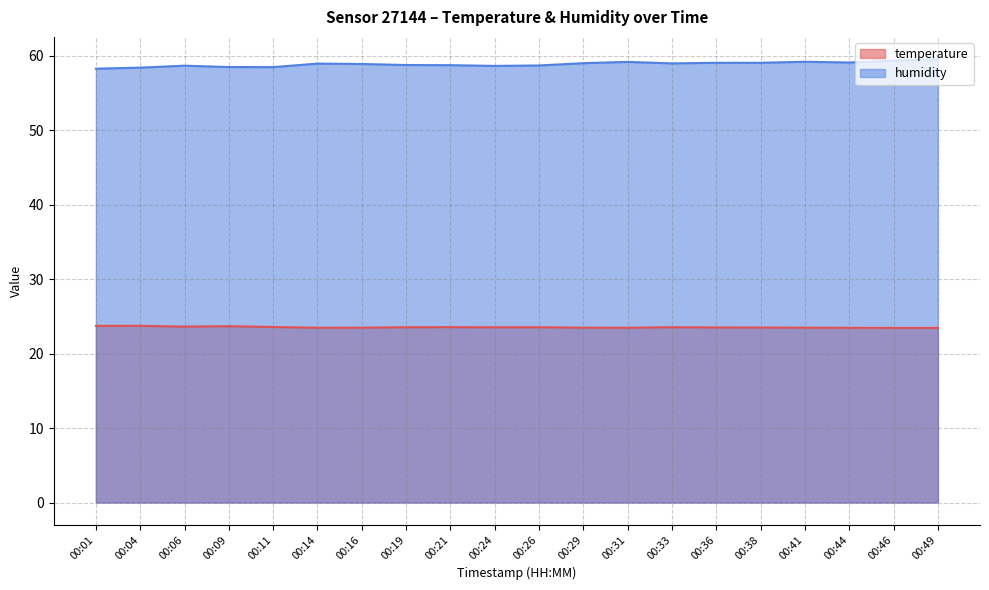

True or false: humidity has more than 0 points higher than both neighbors.

True